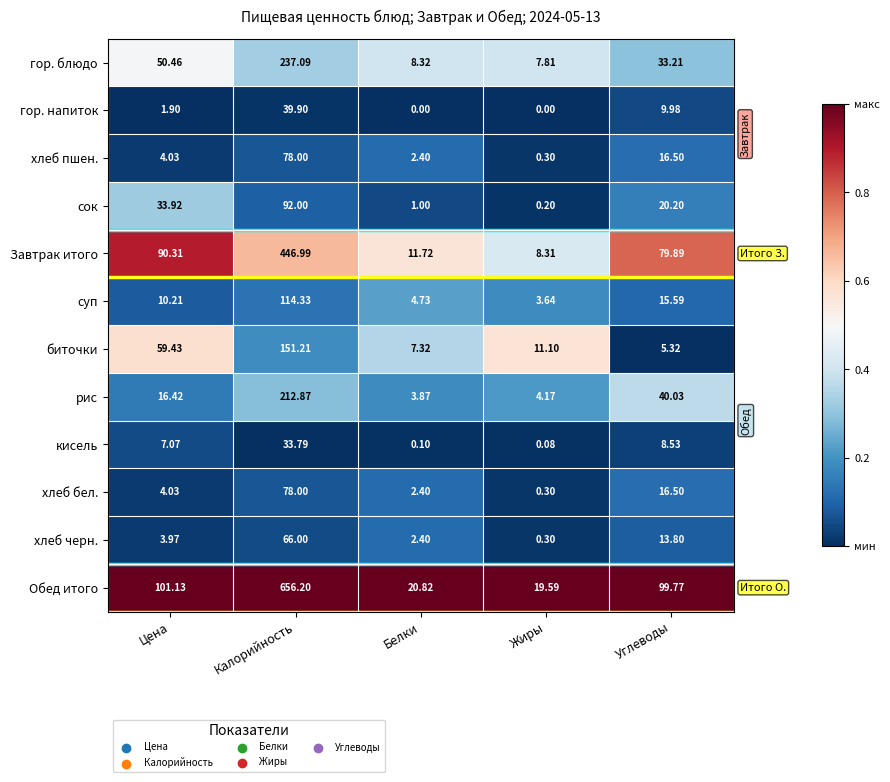

Which series has the widest spread of values?

Обед итого